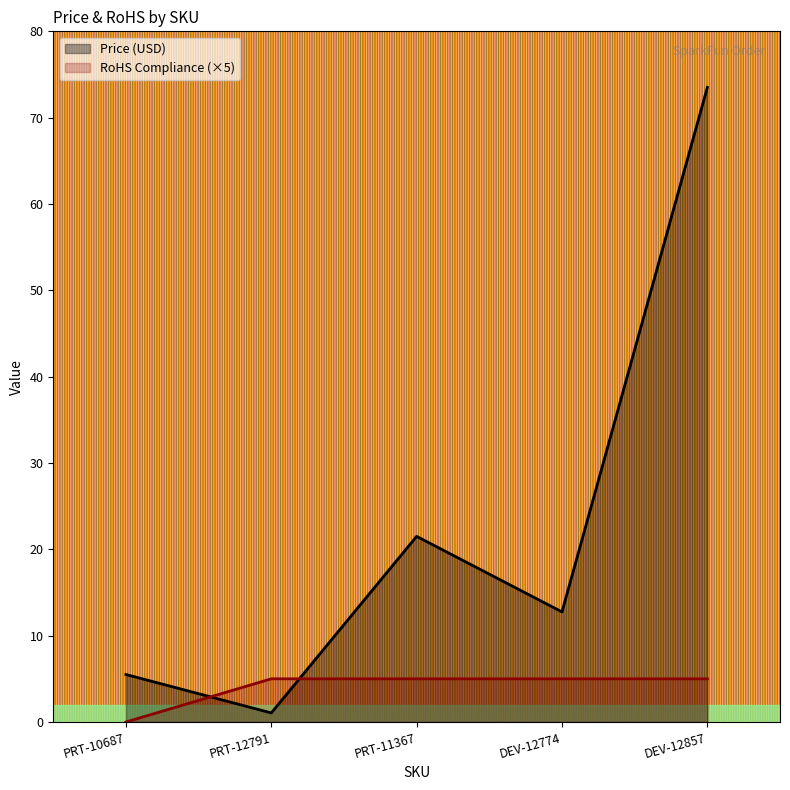

Rank the series at PRT-11367 from highest to lowest value.

Price (USD), RoHS Compliance (×5)